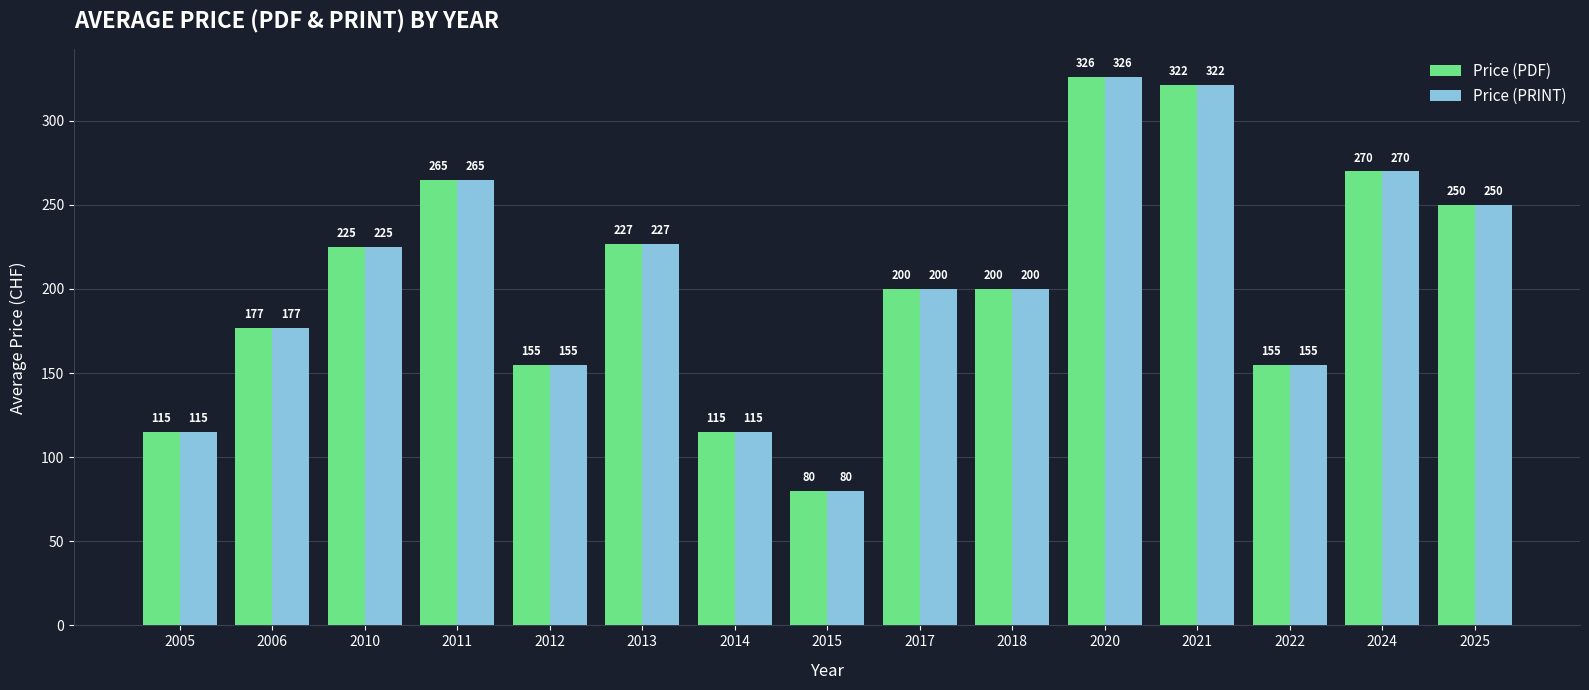

What is the approximate value of Price (PRINT) at 2012?

155.0